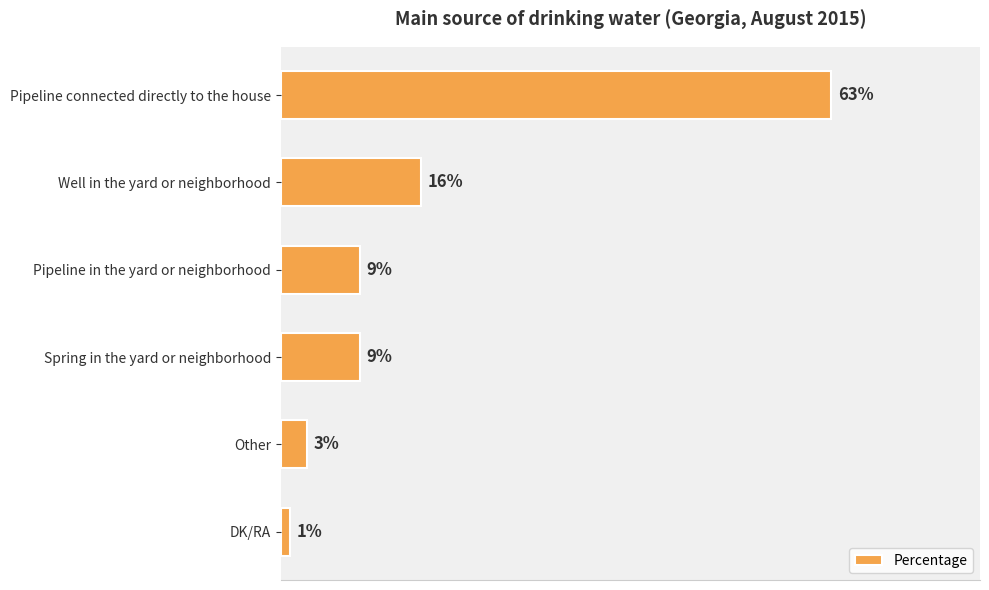

What is the label of the 1st bar from the top?

Pipeline connected directly to the house